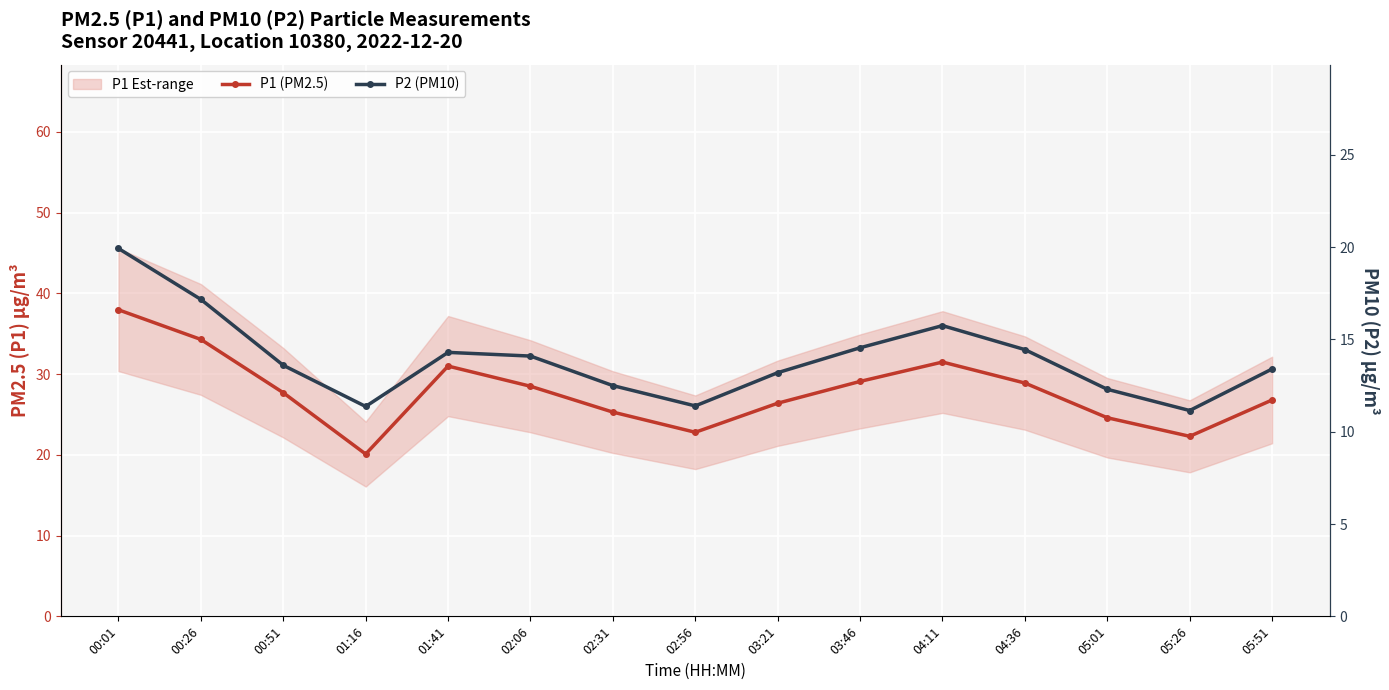

Is it true that P2 (PM10) equals 14.4 at 04:36?

True